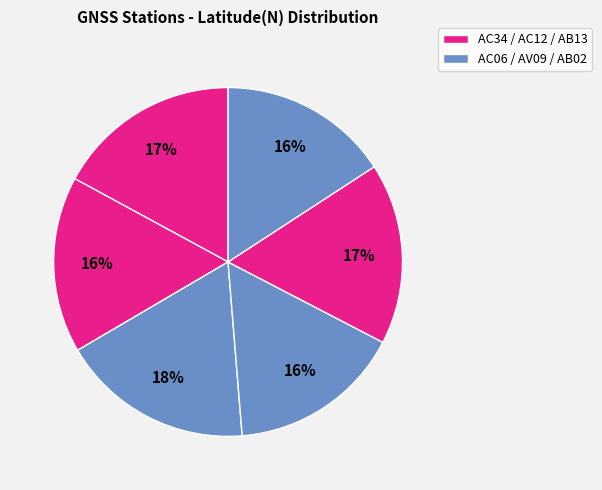

How many slices are in this pie chart?

6